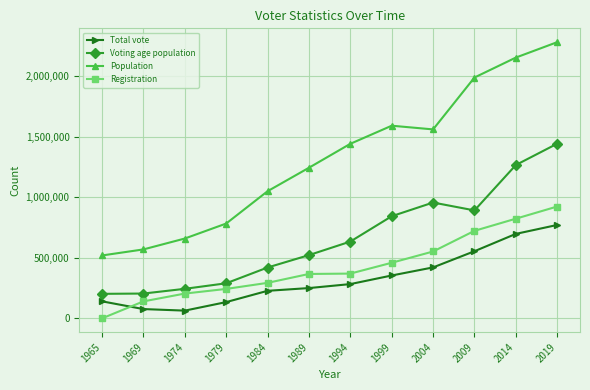

At which category does Population reach its first local peak?

1999